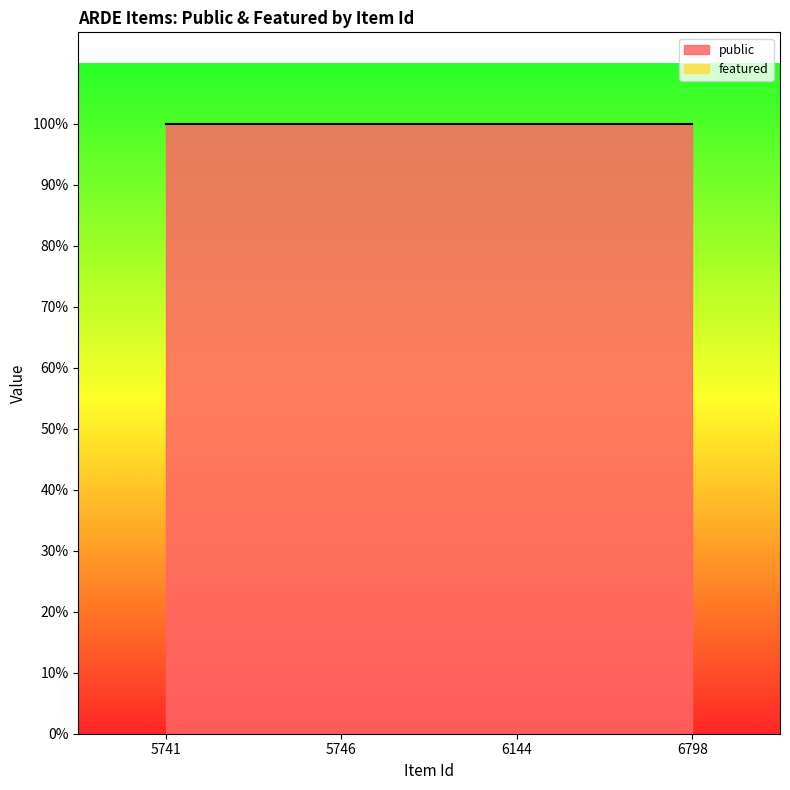

How many lines are shown in the chart?

2